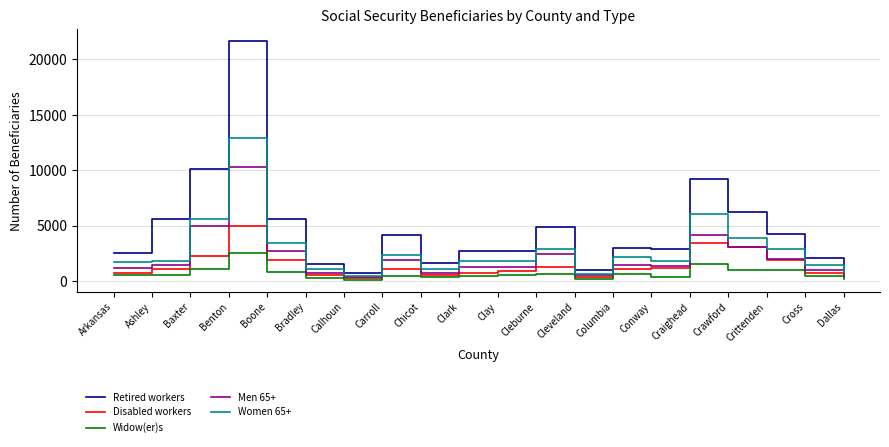

At Boone, list the series in order from smallest to largest.

Widow(er)s, Disabled workers, Men 65+, Women 65+, Retired workers